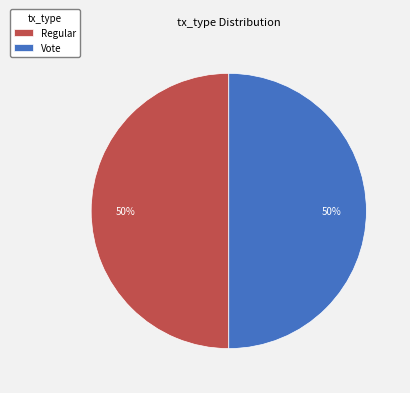

What is the ratio of the value at Regular to the value at Vote?

1.0